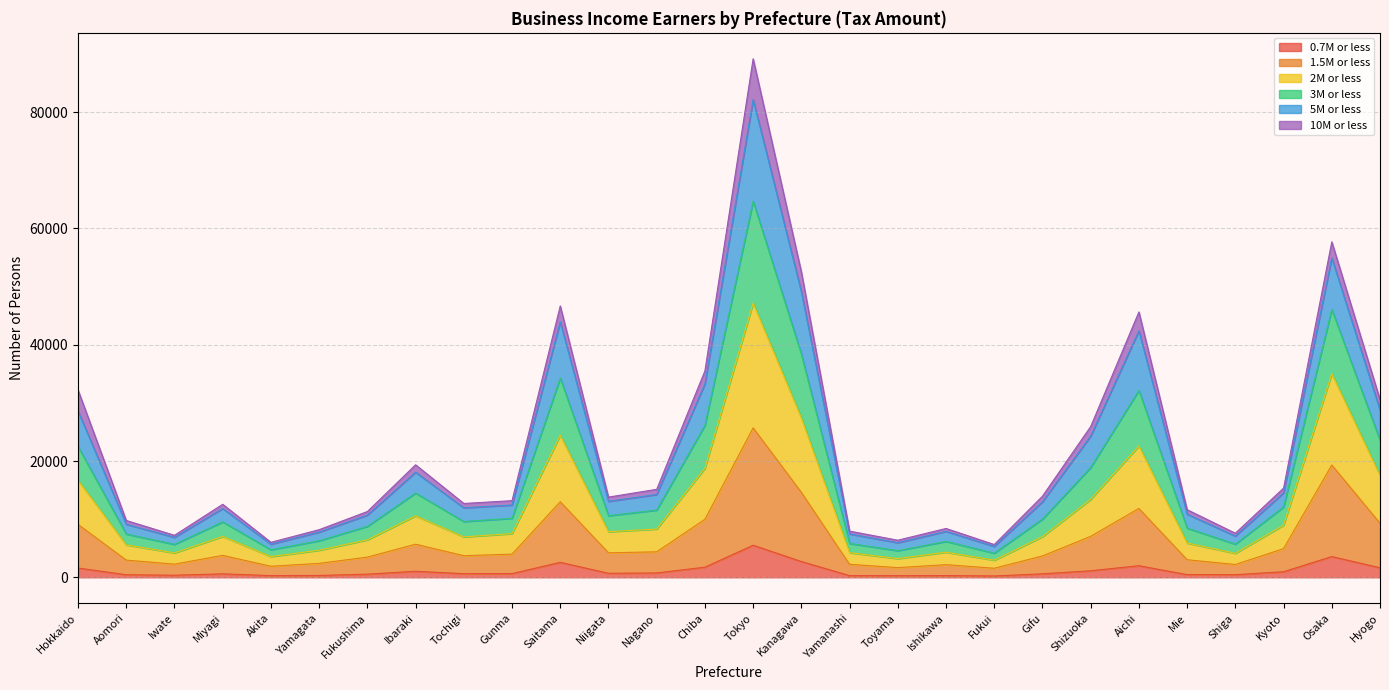

At which category is the sum across all series the highest?

Tokyo